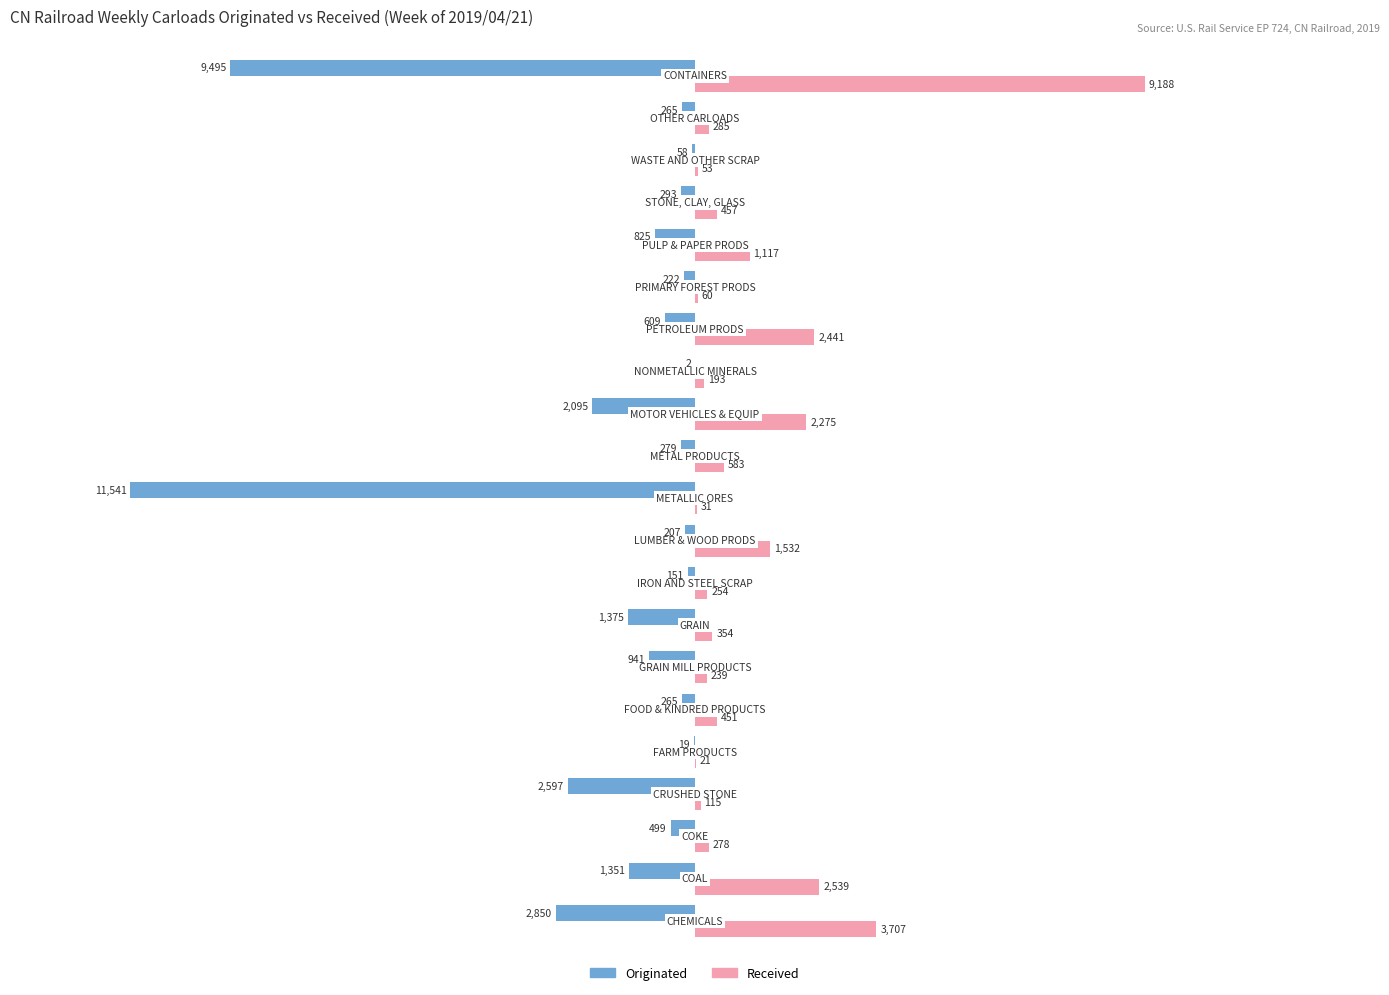

What is the sum of all Originated values?

-35939